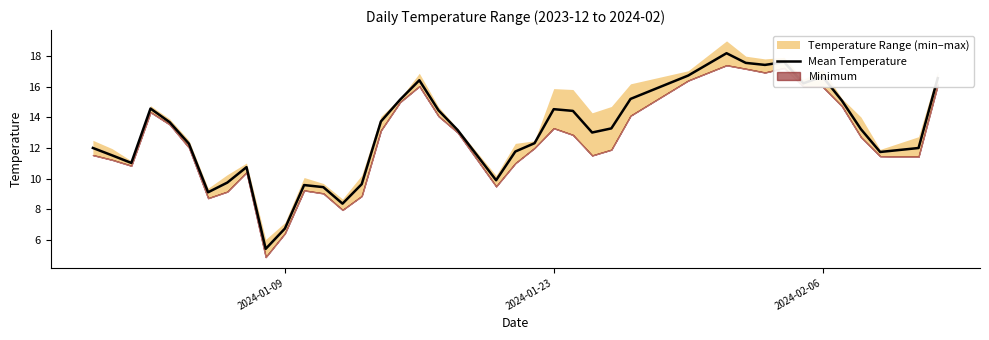

What is the minimum value for Mean Temperature?

5.4